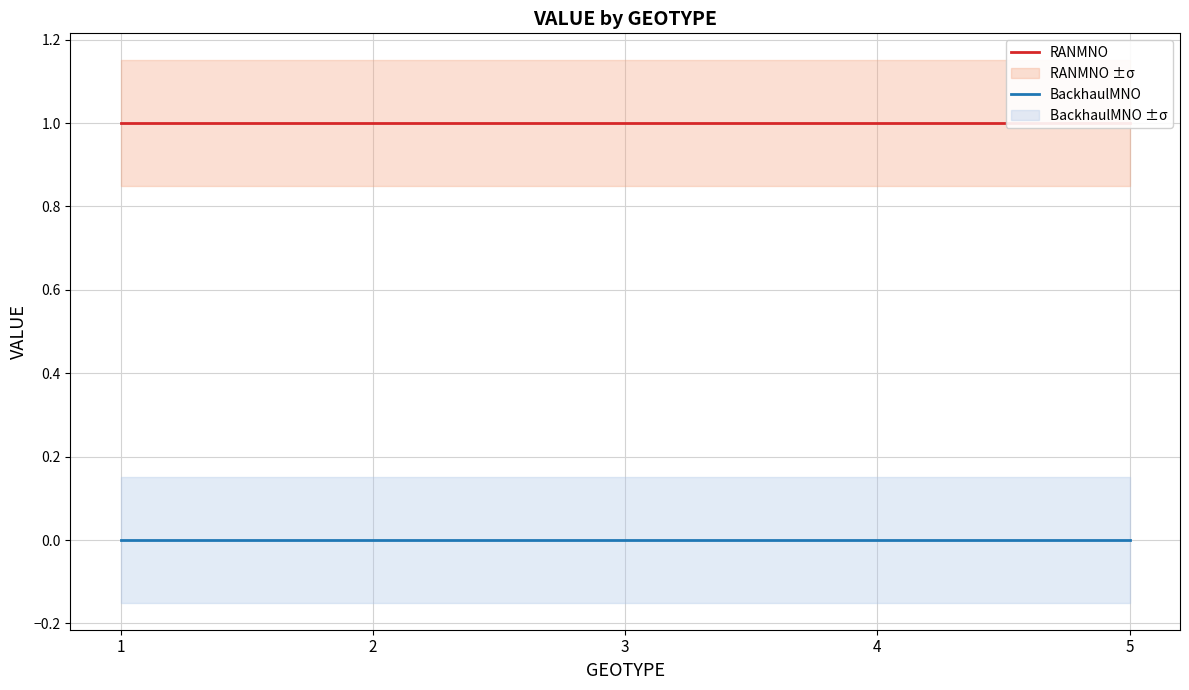

How many lines are shown in the chart?

2